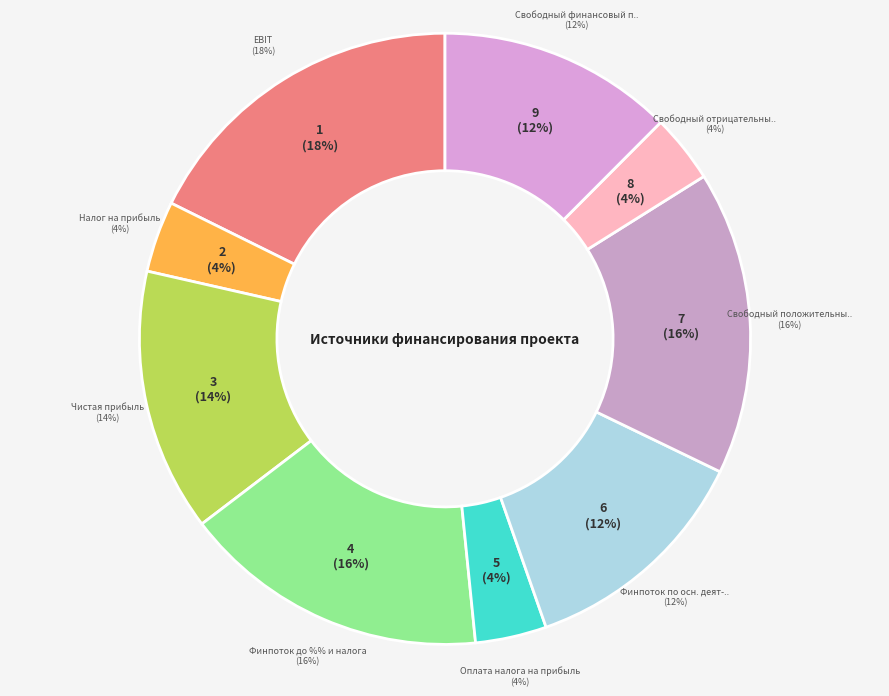

What percentage is the Финпоток по осн. деят-сти slice, to the nearest percent?

12%